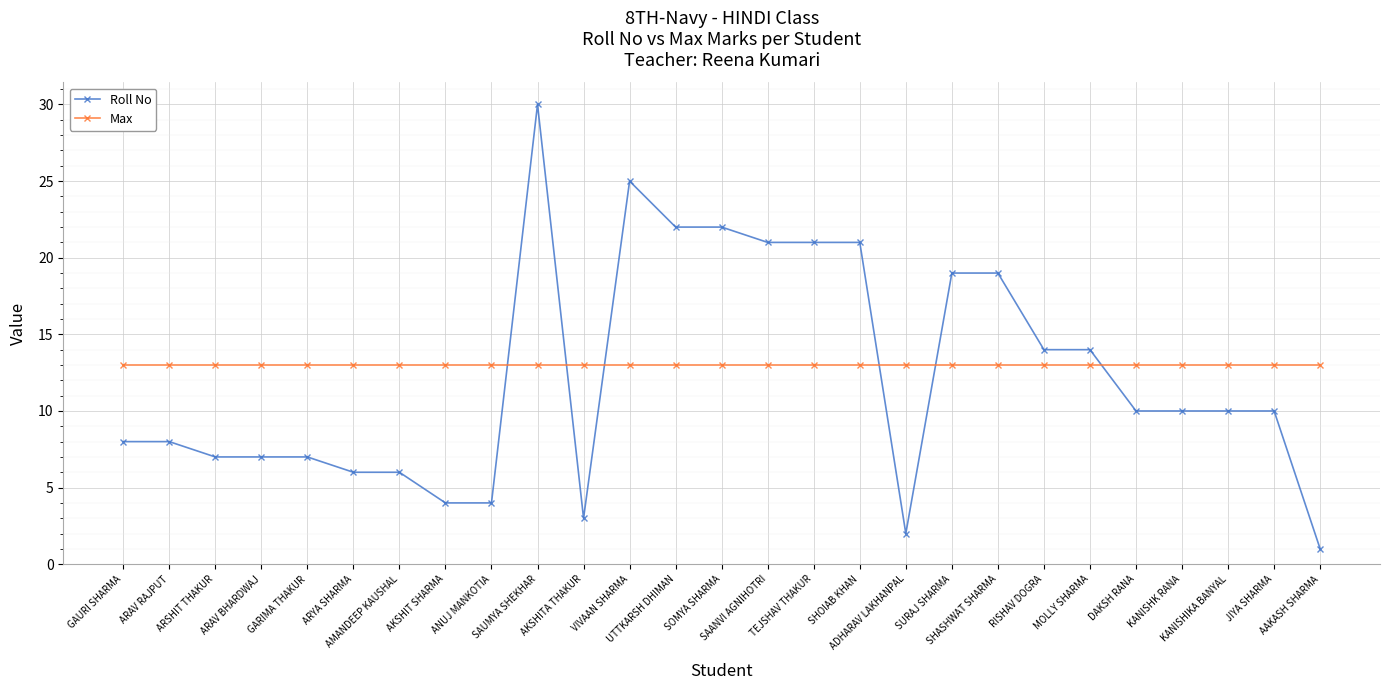

Between which two adjacent categories do Max and Roll No first intersect?

ANUJ MANKOTIA and SAUMYA SHEKHAR